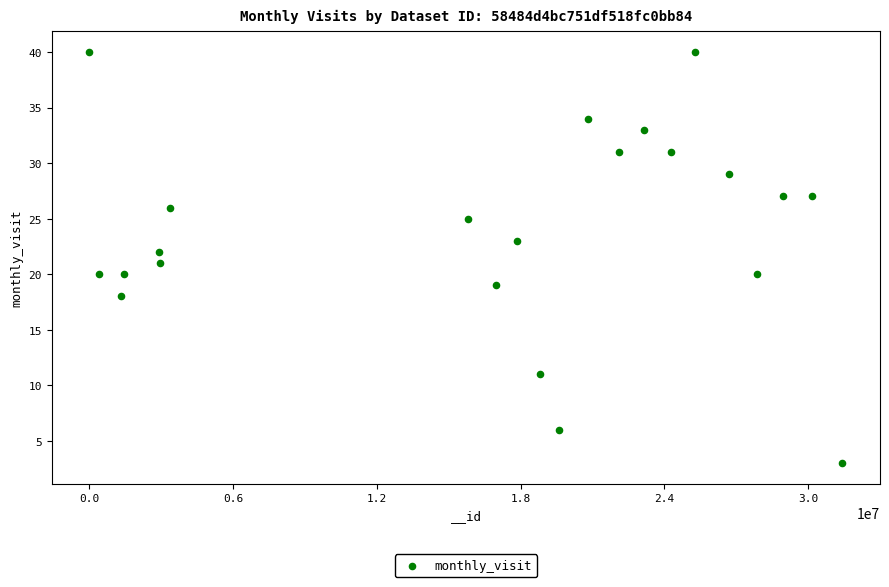

What is the range of X values (max minus min)?

31412751